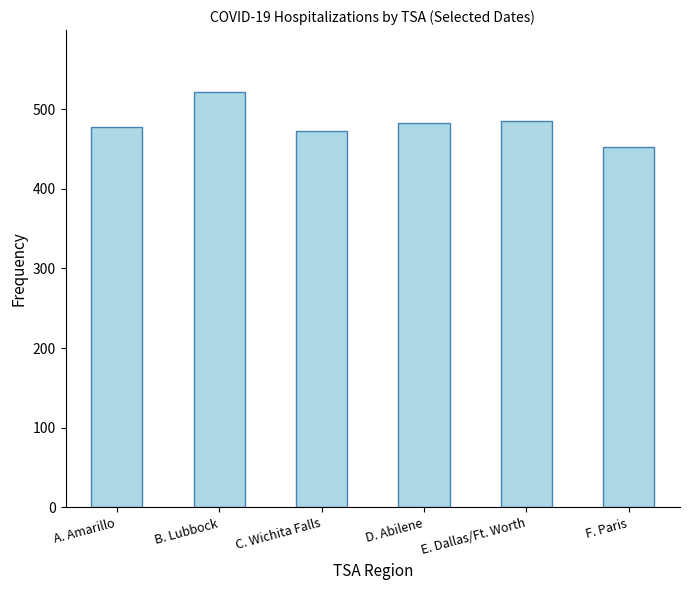

At which label does the data first exceed 483?

B. Lubbock